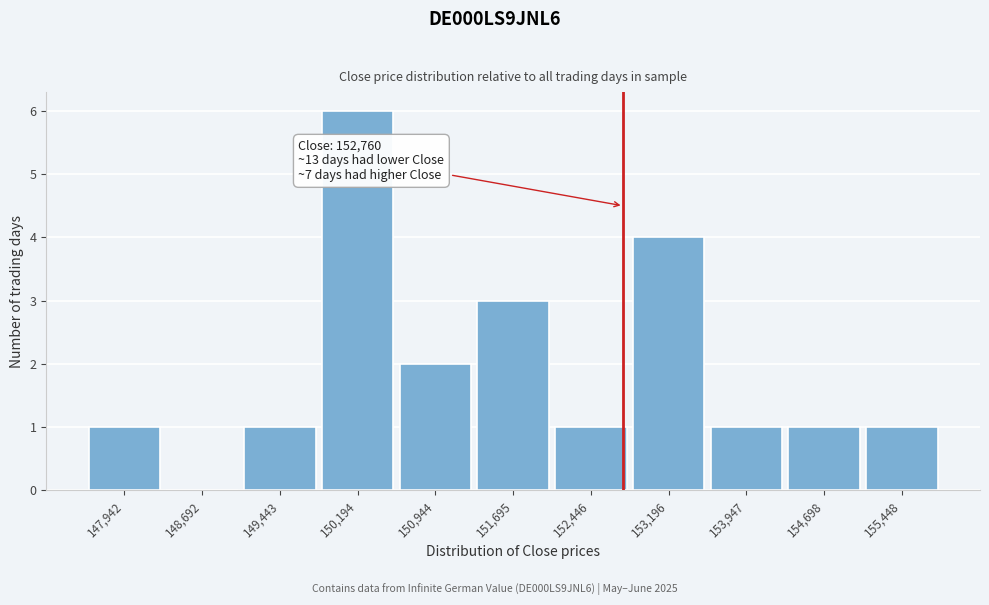

Over which range of the x-axis is the bar tallest?

149800 to 150600